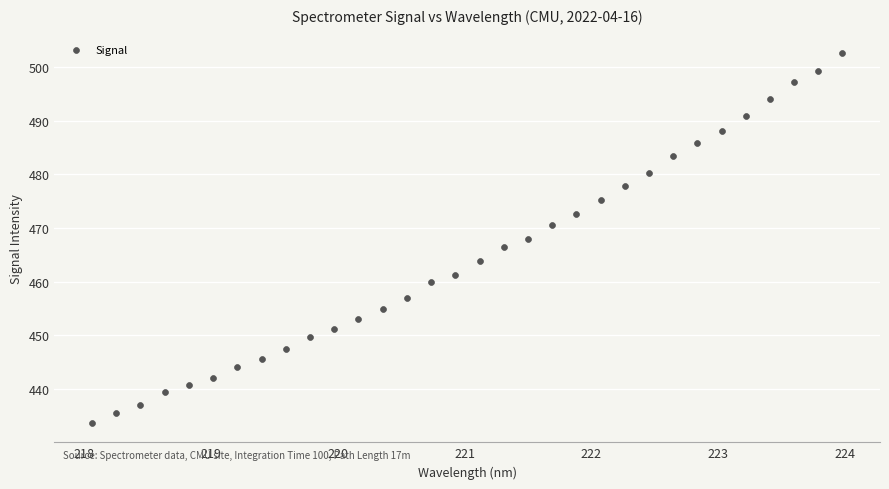

What is the range of Y values (max minus min)?

69.0